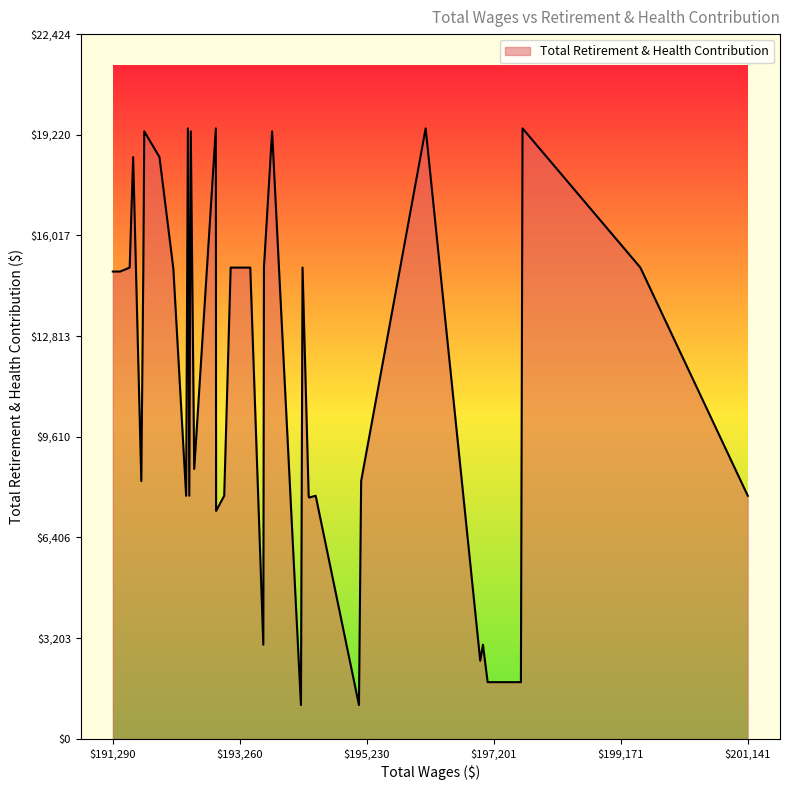

Approximately how many times larger is the value at 191606.02 compared to 191552.04?

1.2